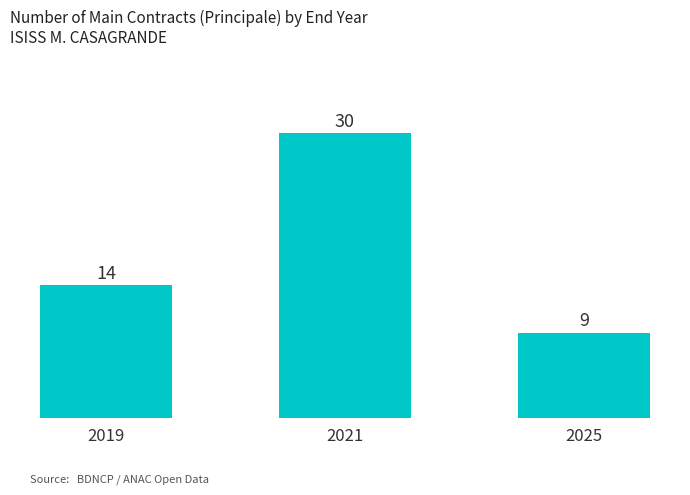

Approximately how many times larger is the value at 2025 compared to 2021?

0.3